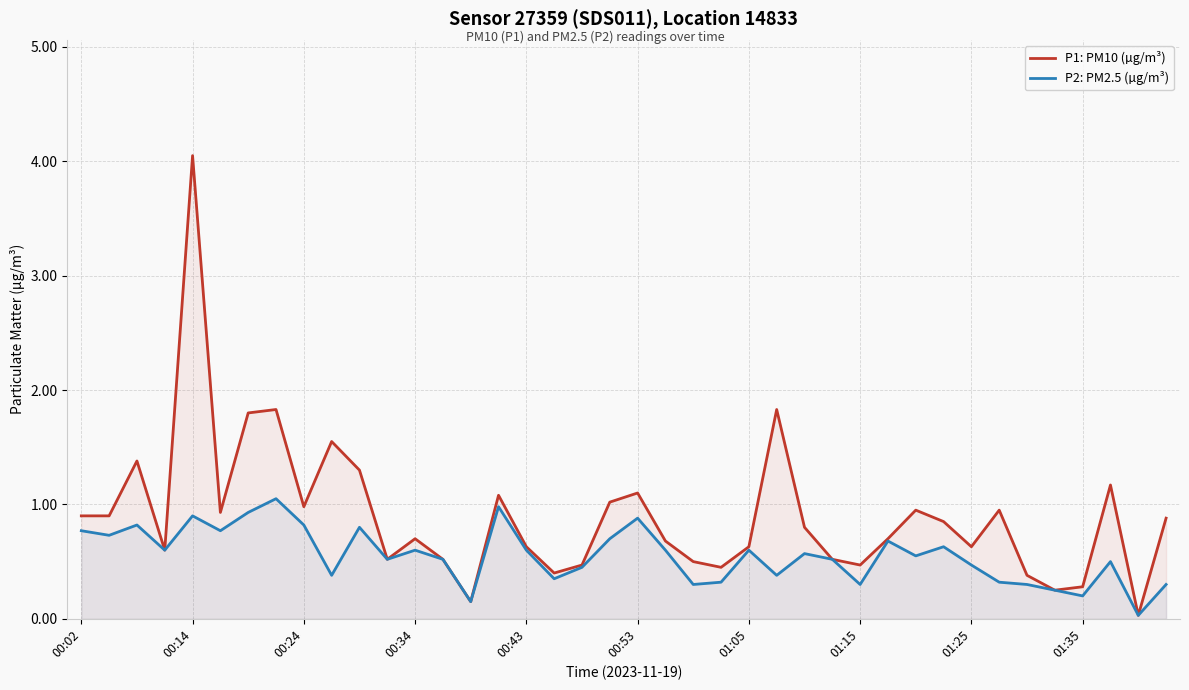

Rank the series by their average value, from highest to lowest.

P1: PM10 (µg/m³), P2: PM2.5 (µg/m³)